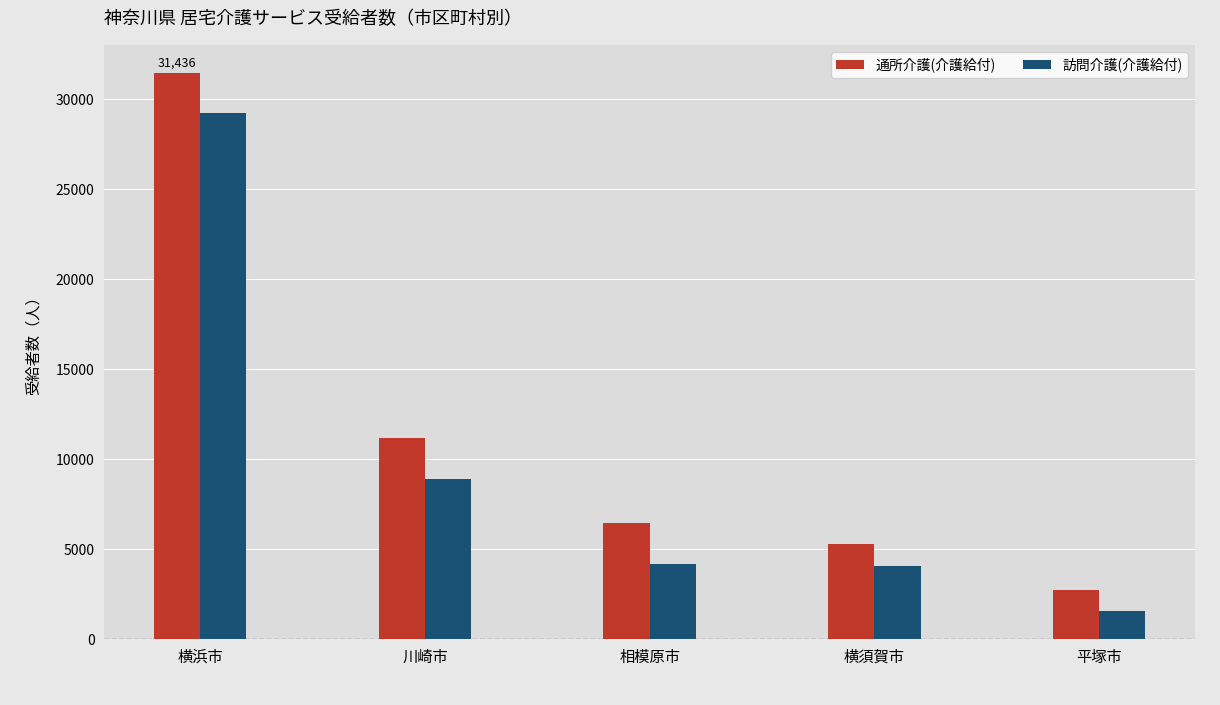

At how many categories does at least one series exceed 24819?

1